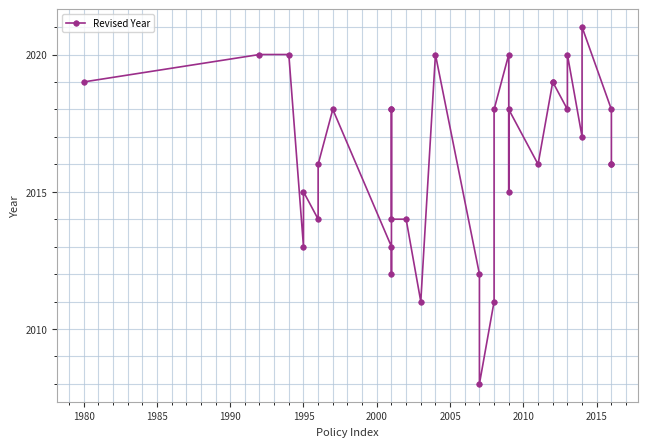

What is the maximum value shown in the chart?

2021